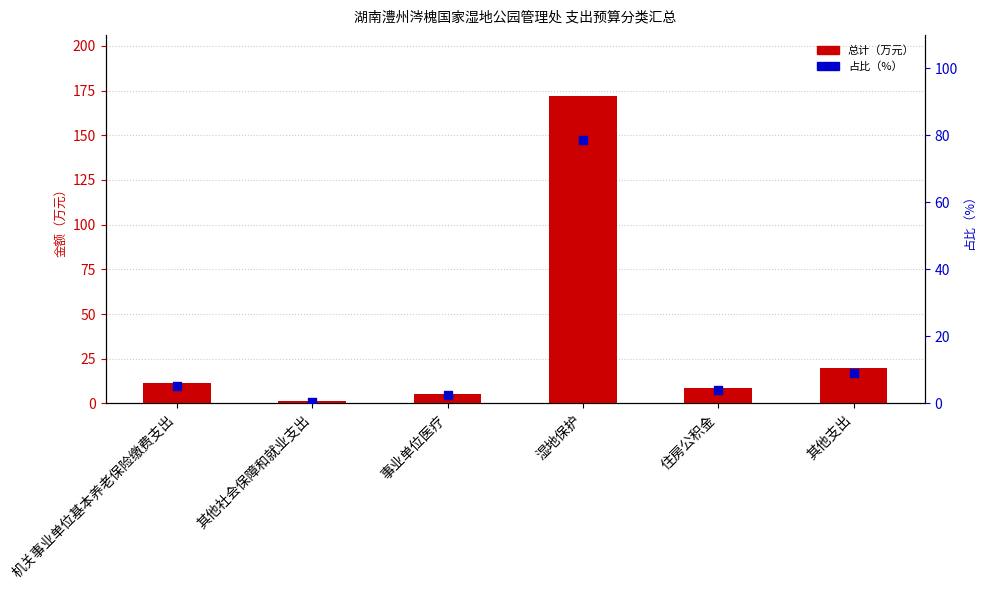

At how many categories does at least one series exceed 42?

1